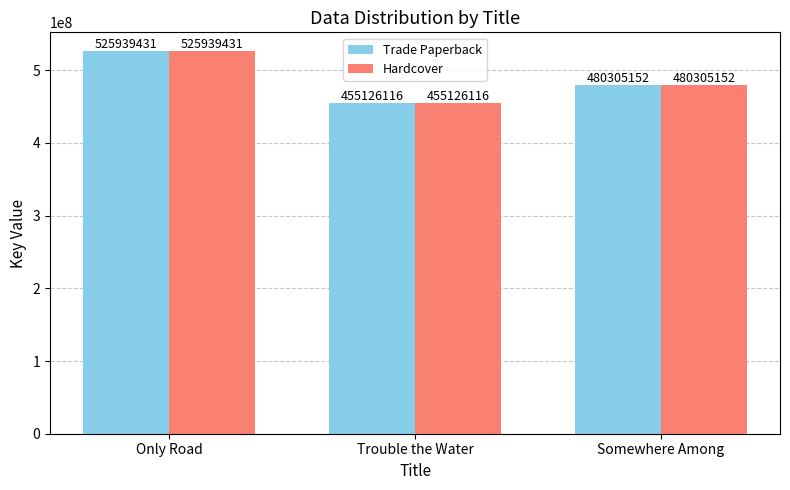

What is the difference between the Trade Paperback values at Somewhere Among and Trouble the Water?

25179036